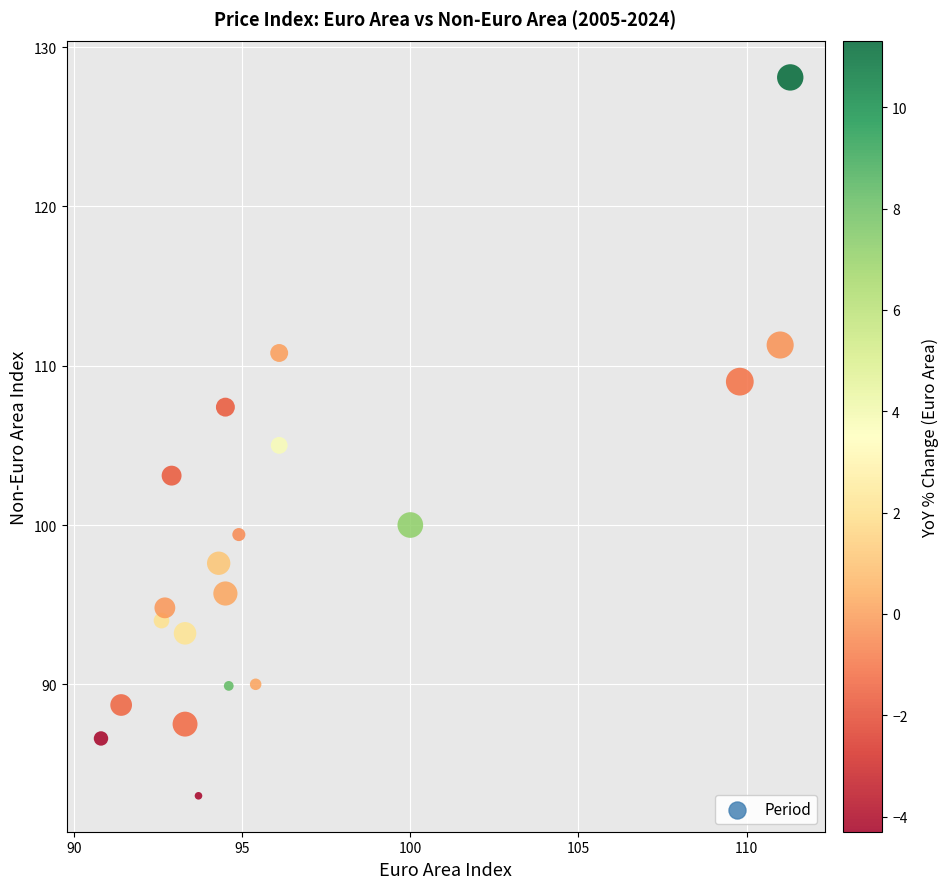

What is the range of X values (max minus min)?

20.5